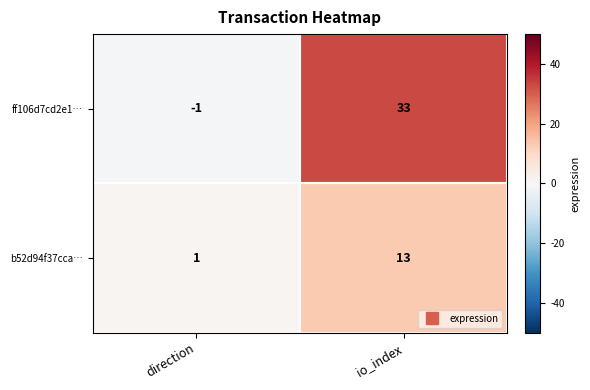

At which category does the chart reach its peak across all series?

io_index